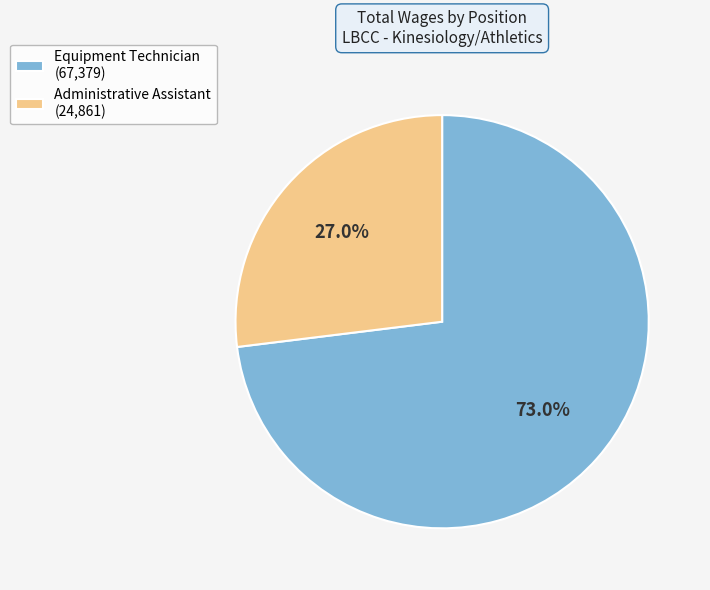

To the nearest percent, what percentage of the pie is Administrative Assistant?

27%